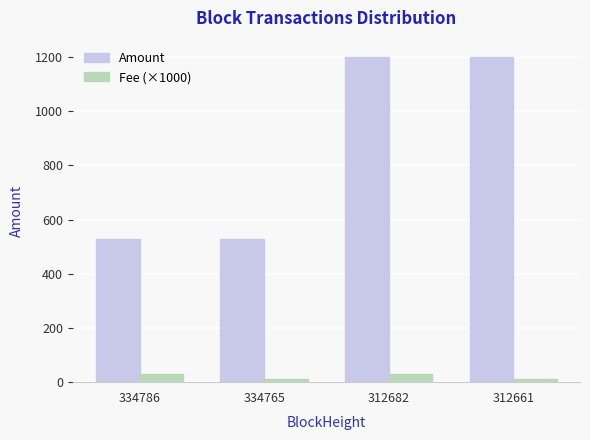

Is it true that Amount equals 1199.0 at 312682?

True